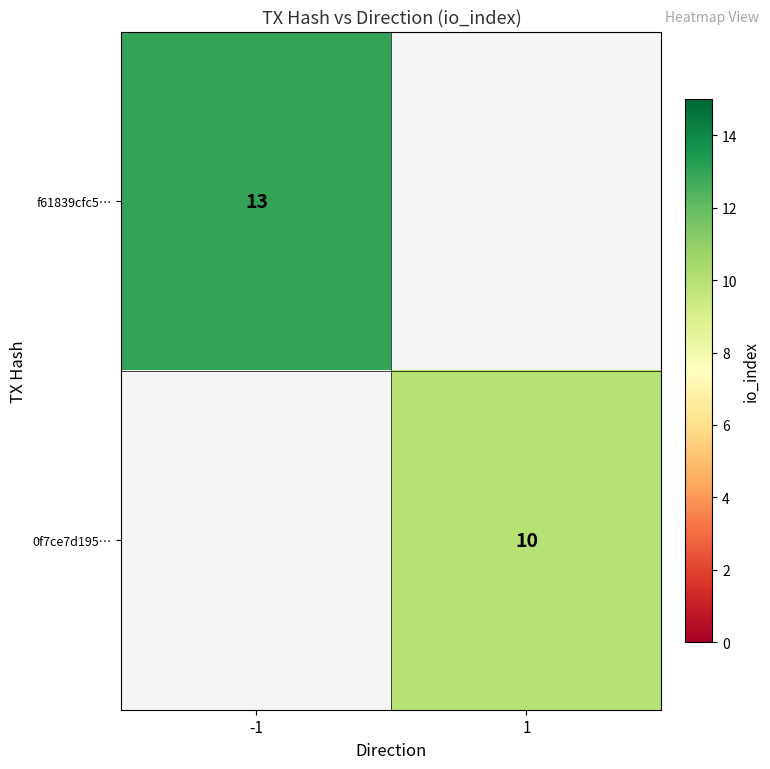

Which label corresponds to the largest value in the chart?

-1